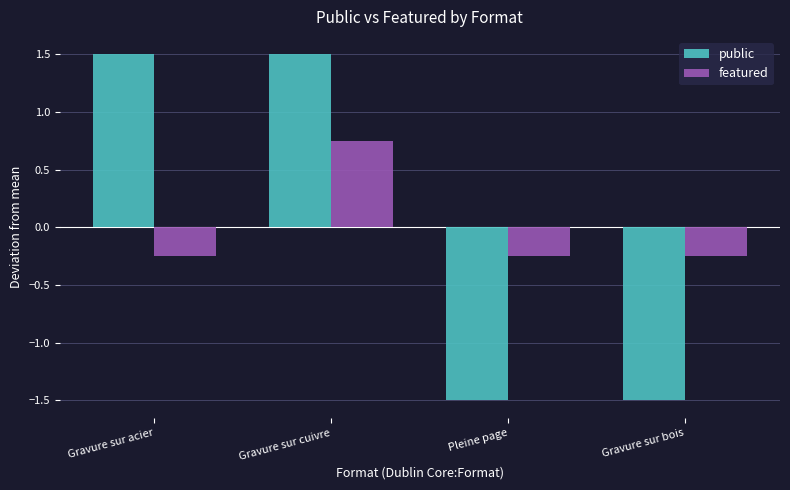

What is the difference between the featured values at Gravure sur cuivre and Gravure sur acier?

1.0